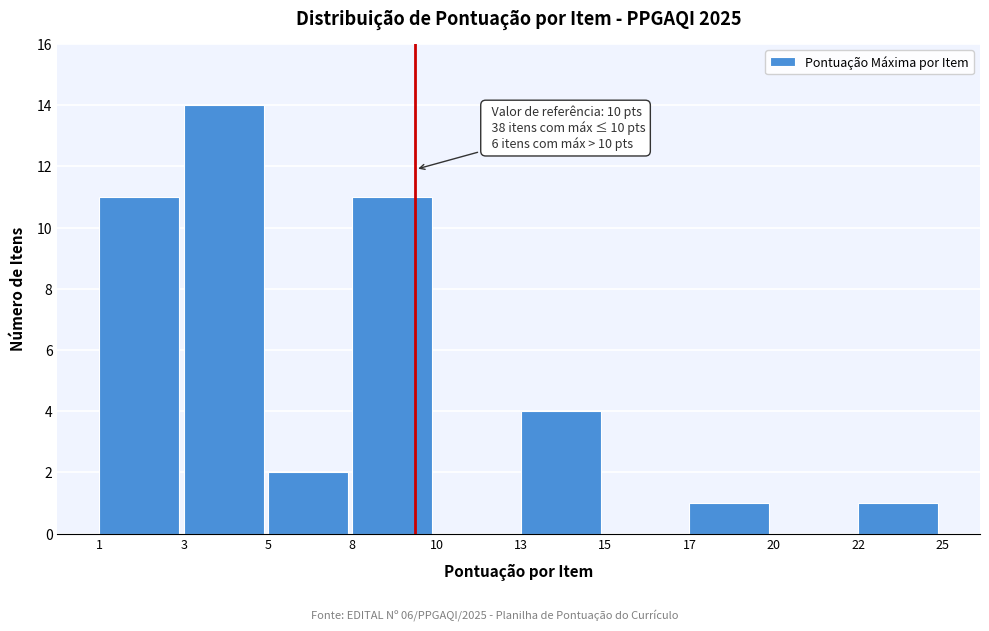

Reading left to right, list all the values displayed in this chart.

1=11	3=14	5=2	8=11	10=0	13=4	15=0	17=1	20=0	22=1